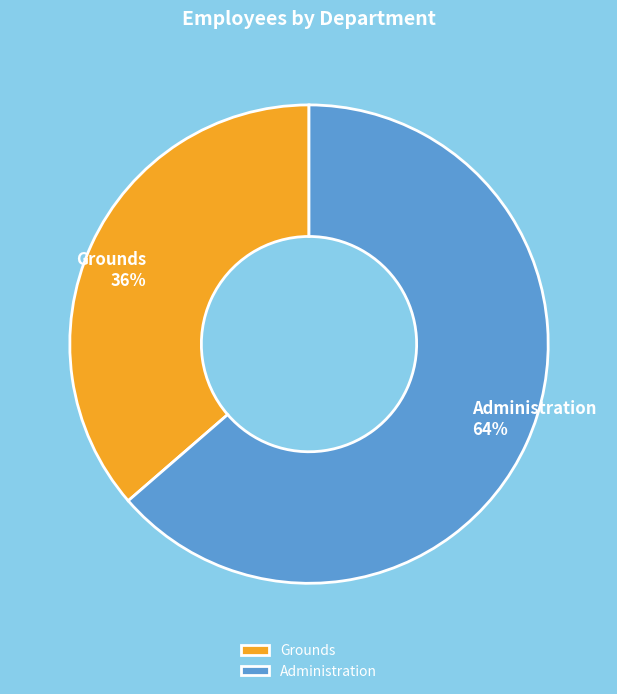

The Grounds slice represents 50% of the pie. True or false?

False